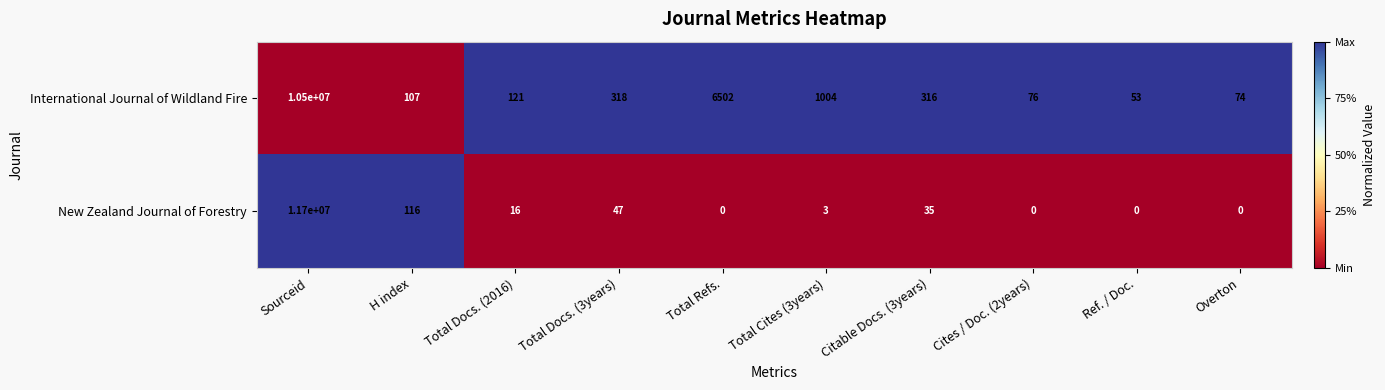

Where is New Zealand Journal of Forestry nearest to the value 5850000?

H index